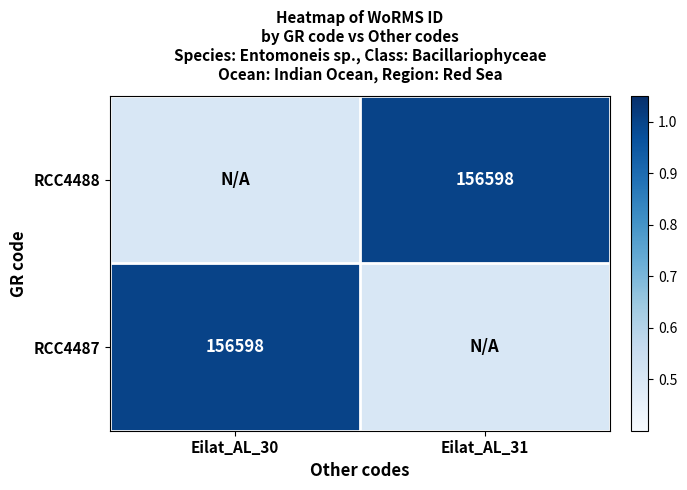

Is it true that RCC4487 equals 39967.8 at Eilat_AL_30?

False